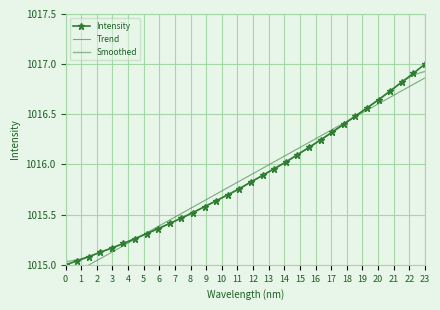

What is the spread (max minus min) of values at 16?

0.1